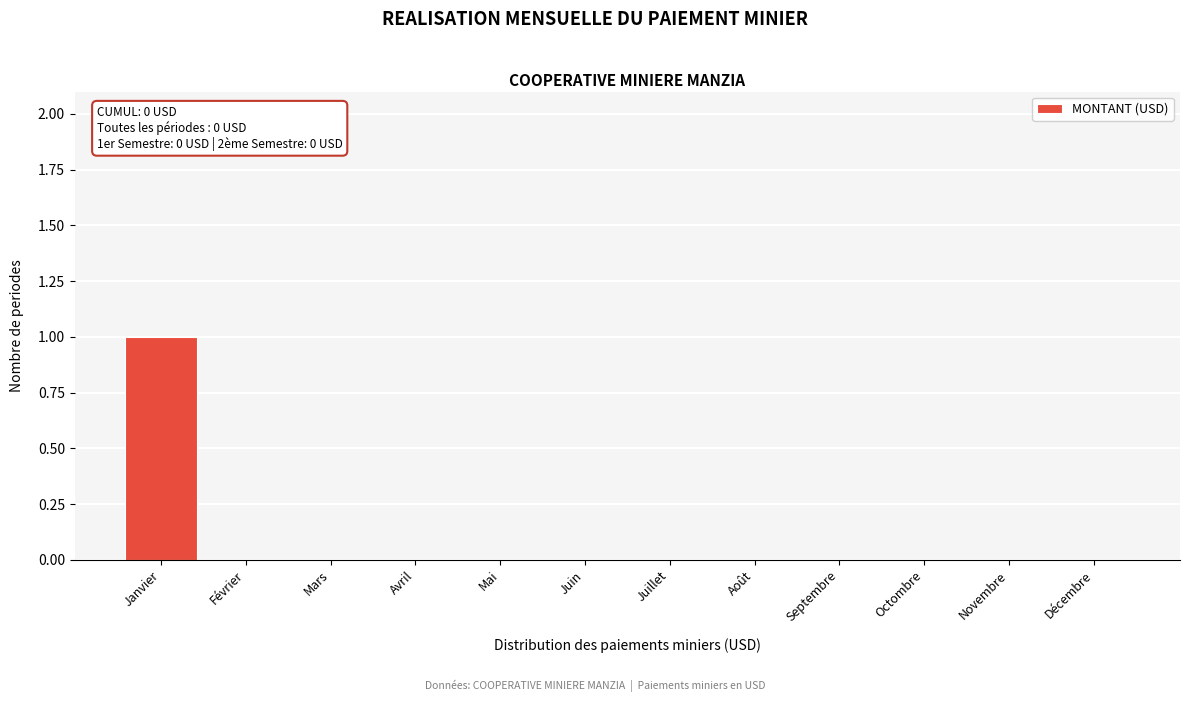

Reading left to right, extract all data points from this chart.

Janvier=1	Février=0	Mars=0	Avril=0	Mai=0	Juin=0	Juillet=0	Août=0	Septembre=0	Octombre=0	Novembre=0	Décembre=0